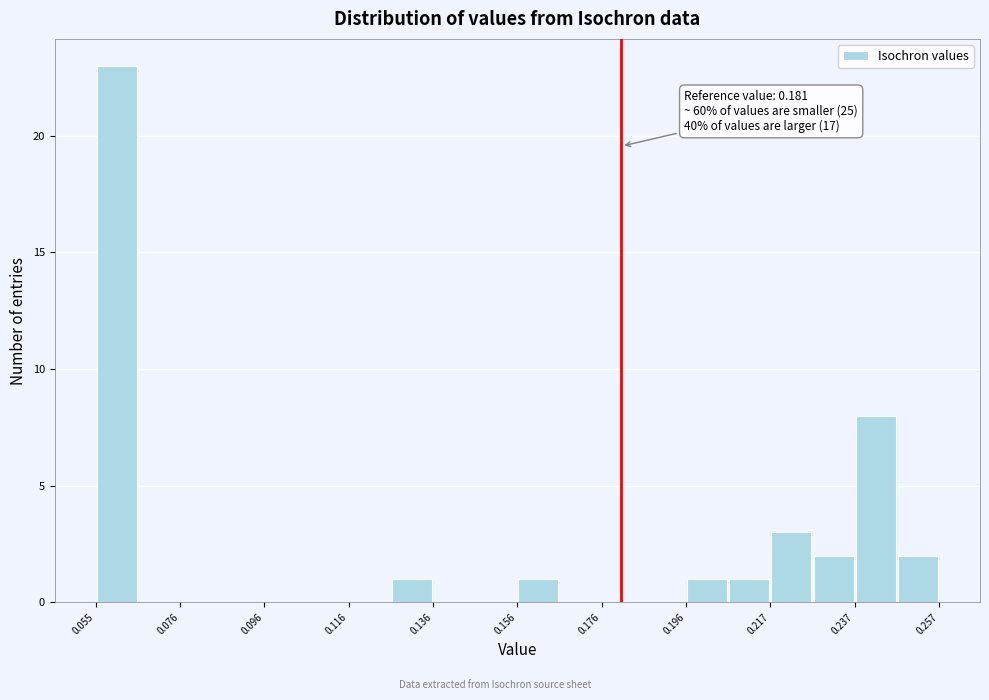

Read against the x-axis, roughly where is the centre of the tallest bar?

0.060